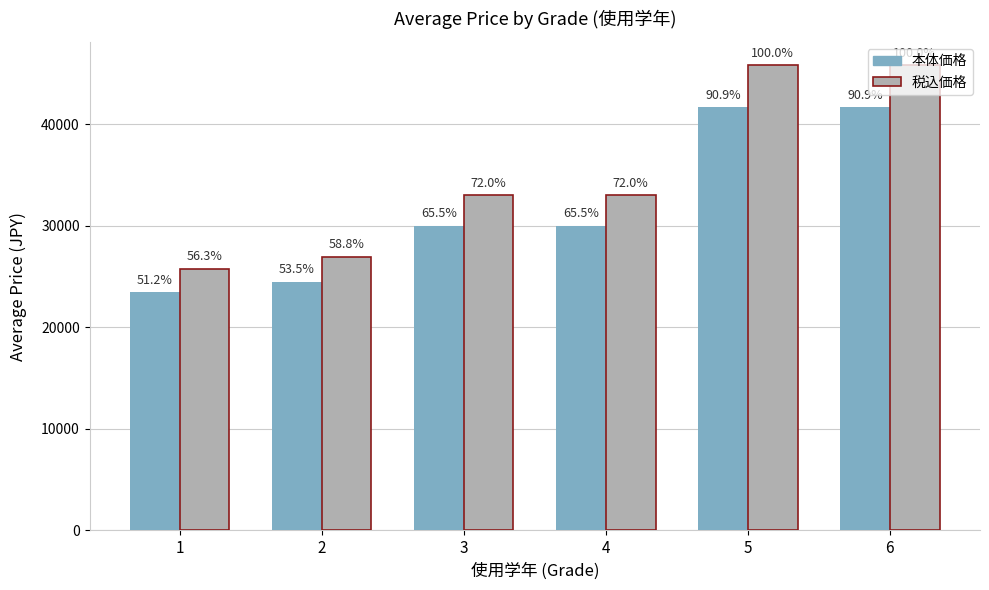

What is the difference between the maximum and minimum values in the 税込価格 series?

20038